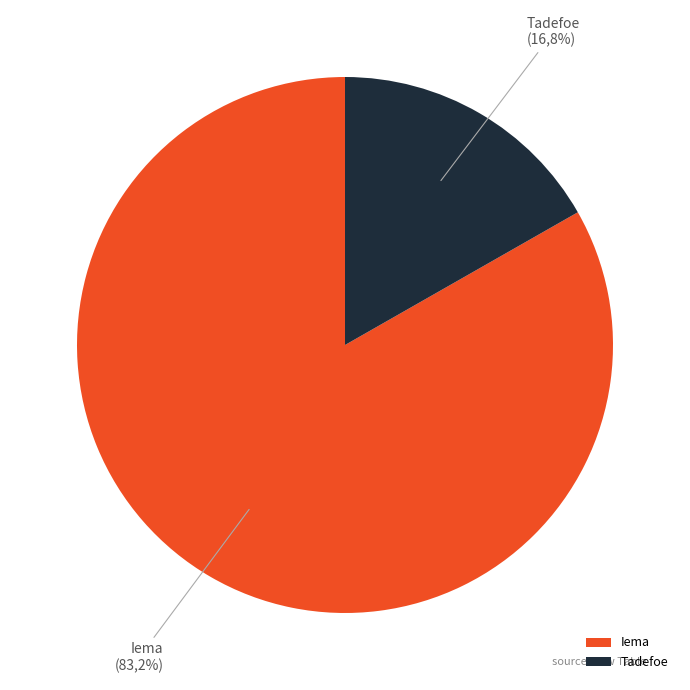

How many slices are in this pie chart?

2